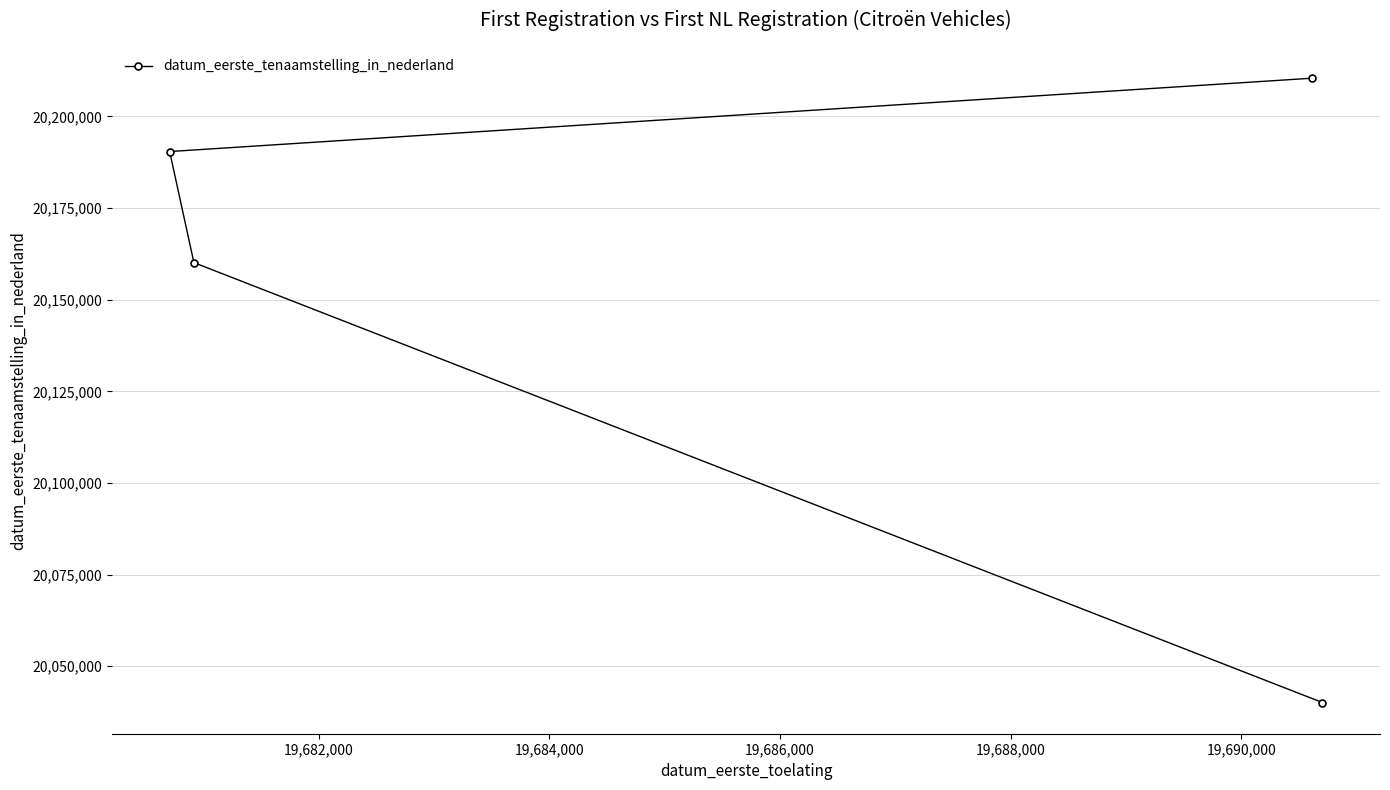

What is the value of the 2nd point from the left?

20160115